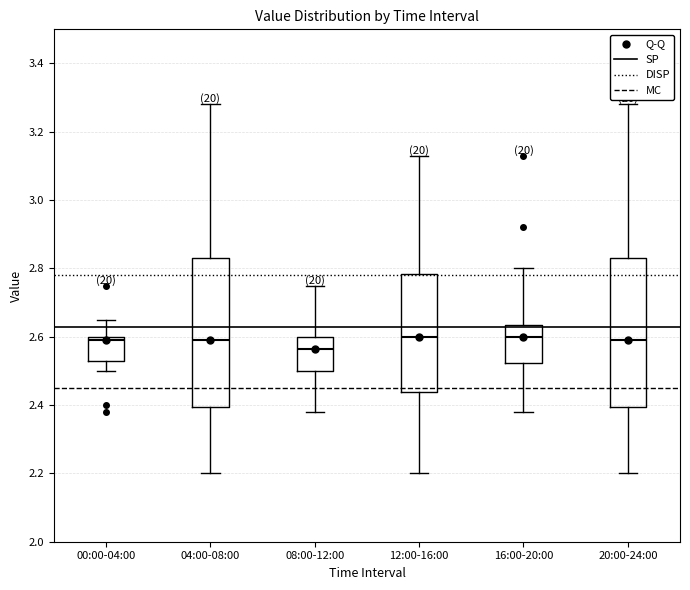

Where does the lower whisker of the box for 20:00-24:00 end on the y-axis? The values are not printed on the chart, so give them approximately, as read against the axis.

2.20